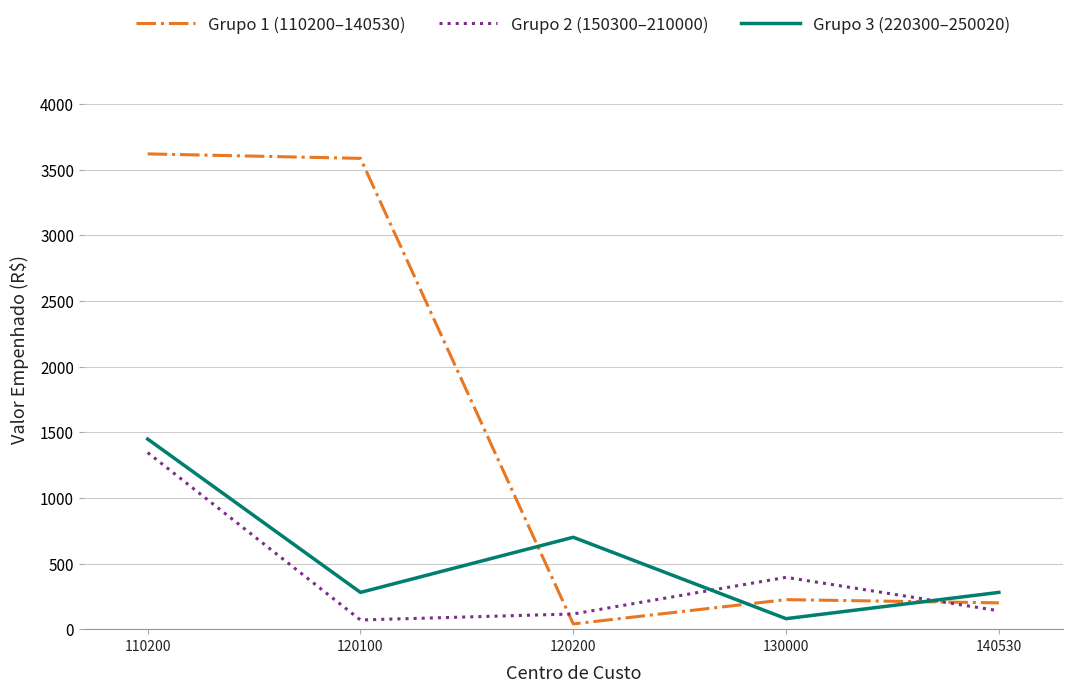

Count the number of categories in the chart.

5